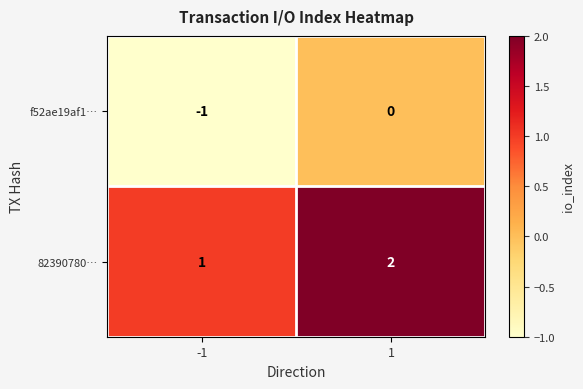

What is the sum of the 82390780… values at 1 and -1?

3